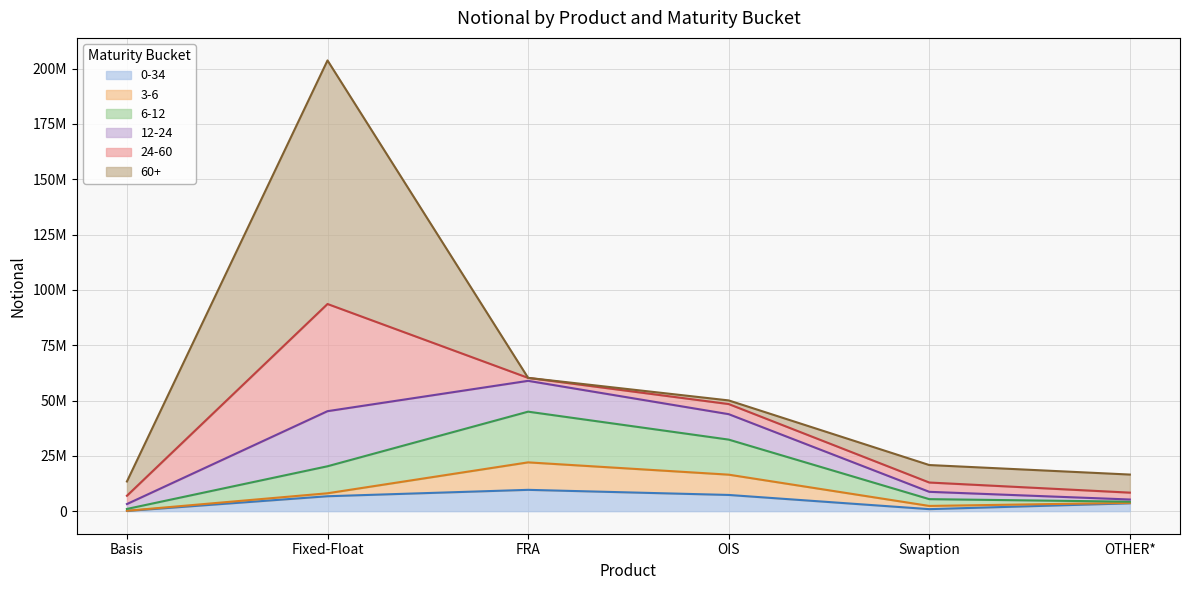

Does the chart have visible grid lines?

Yes